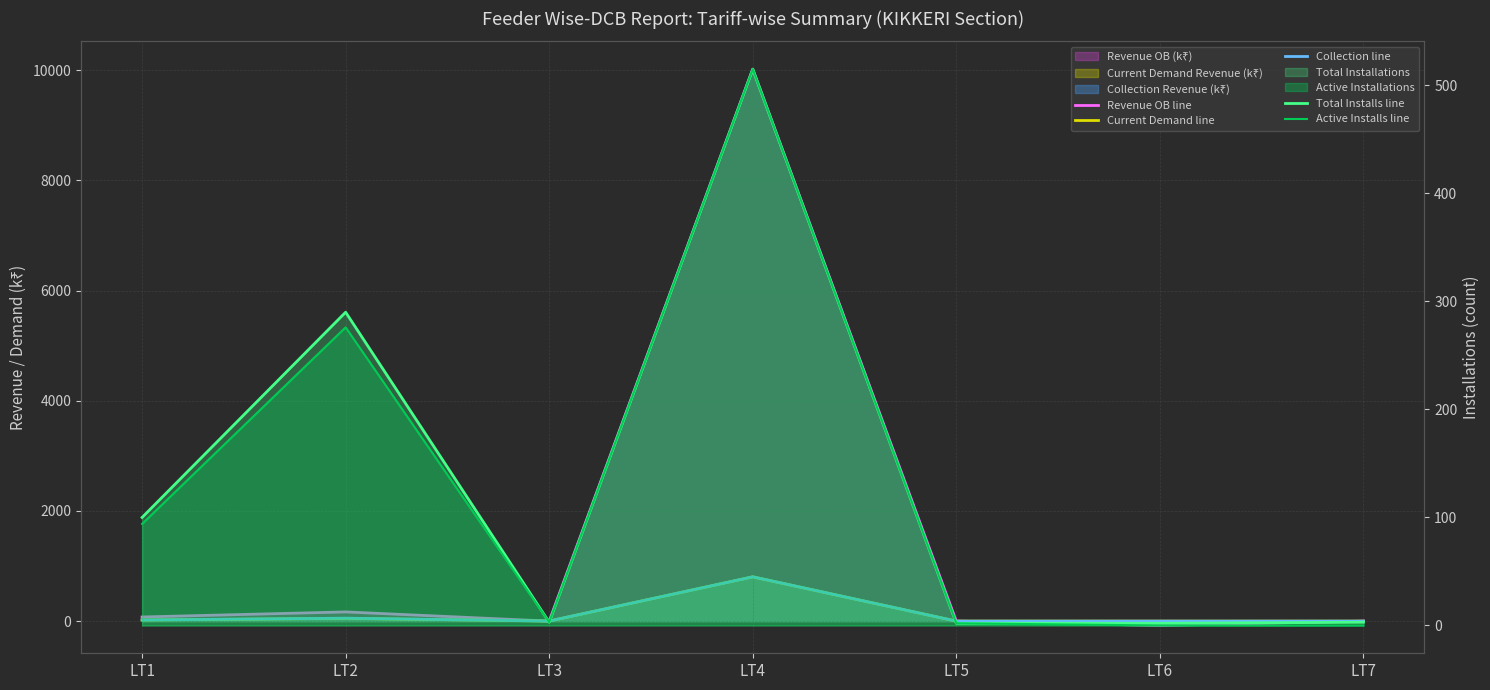

At which category is the sum across all series the highest?

LT4